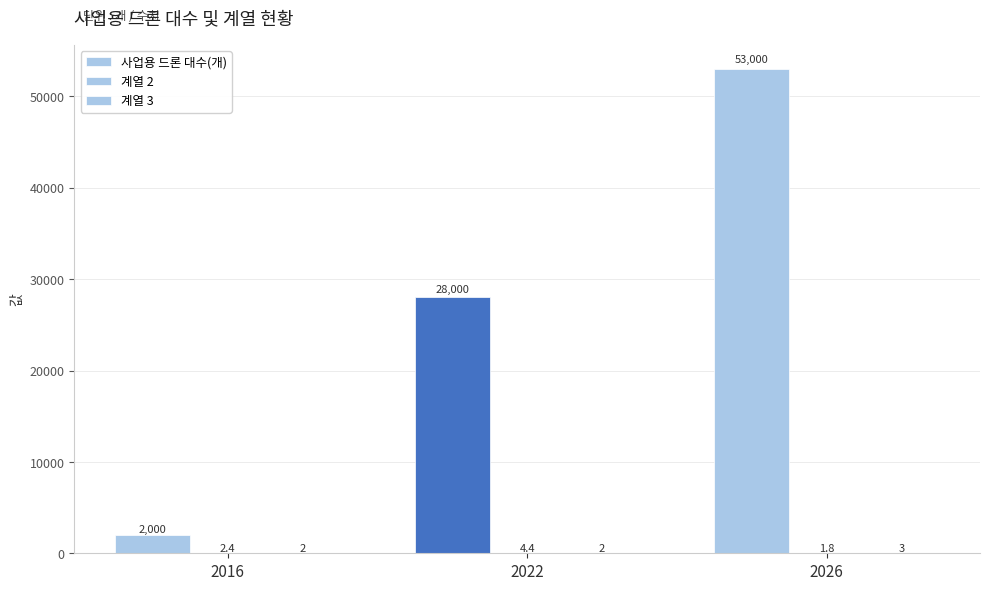

Rank the series by their maximum value, from lowest to highest.

계열 3, 계열 2, 사업용 드론 대수(개)